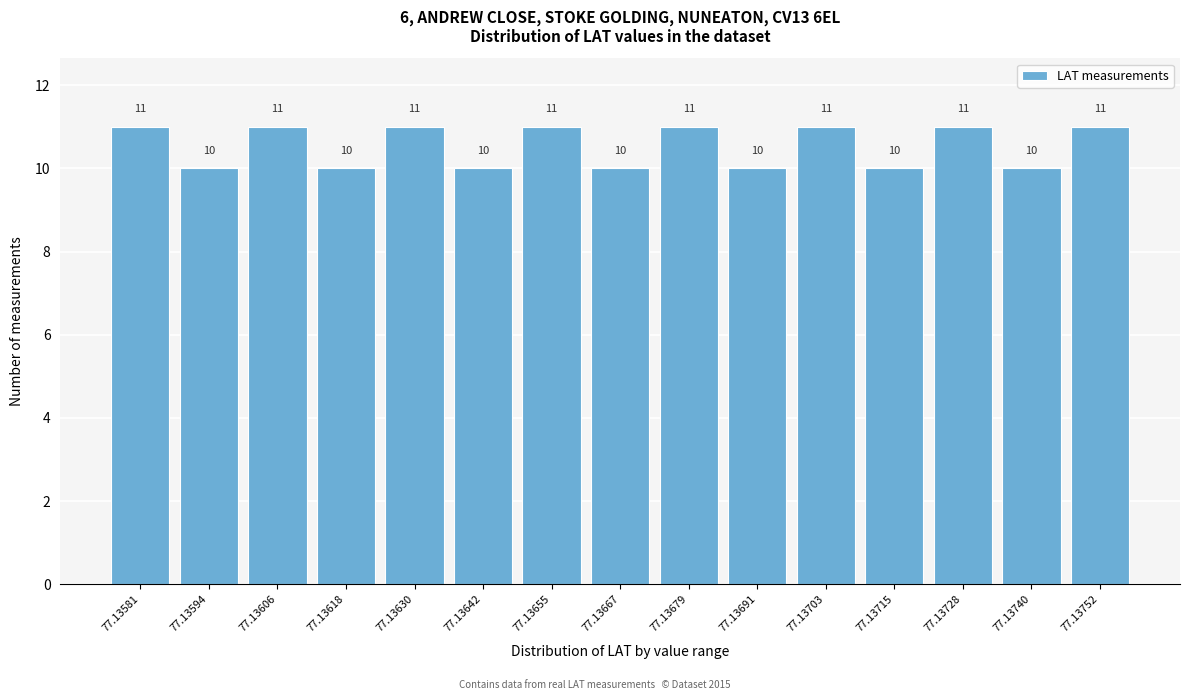

Reading left to right, what are all the values shown in this chart?

11	10	11	10	11	10	11	10	11	10	11	10	11	10	11